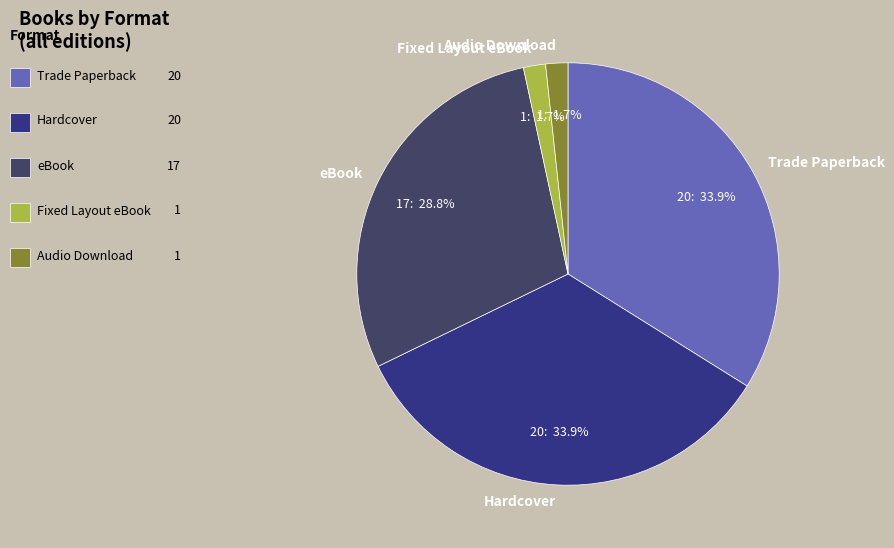

Which has a higher value, Trade Paperback or Fixed Layout eBook?

Trade Paperback